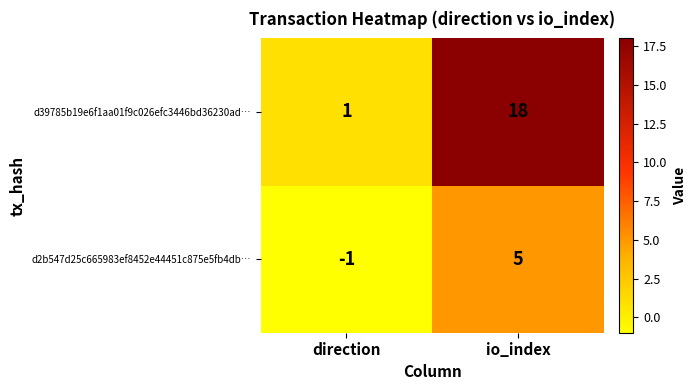

What is the difference between the maximum and minimum values in the d2b547d25c665983ef8452e44451c875e5fb4db… series?

6